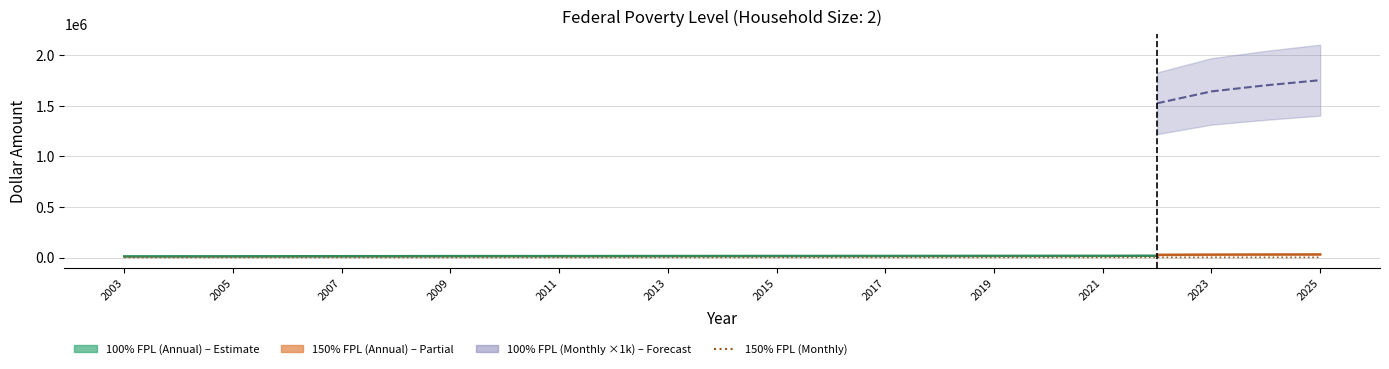

Does the chart display data point markers on the line(s)?

No